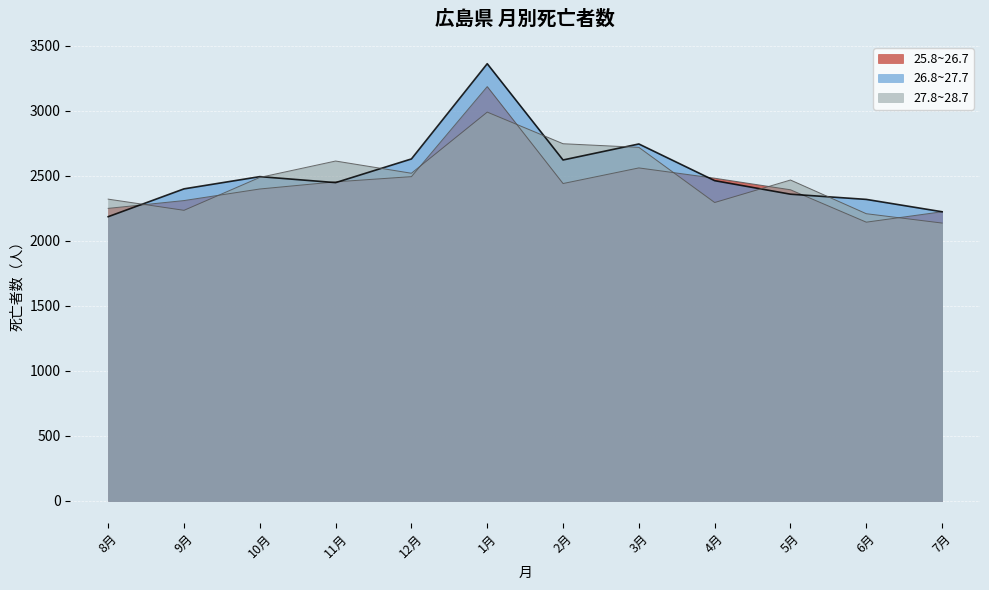

Rank the series by their maximum value, from highest to lowest.

26.8~27.7, 25.8~26.7, 27.8~28.7